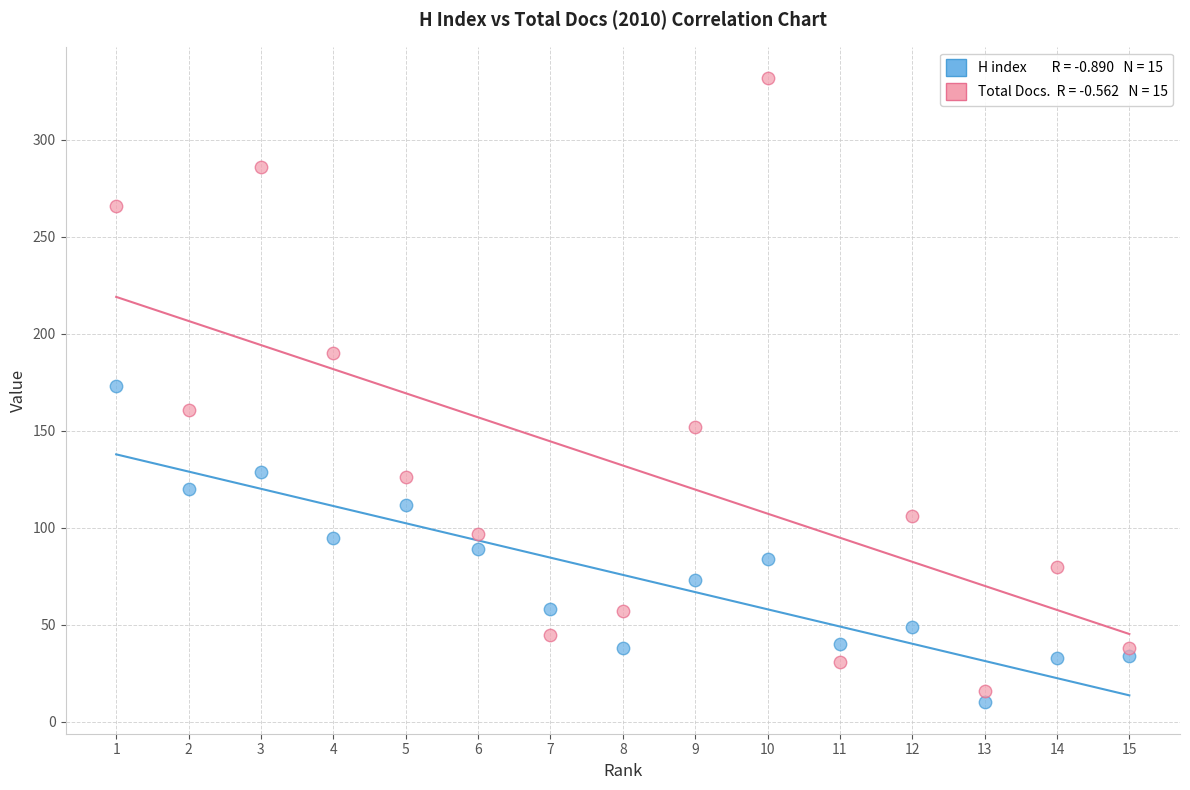

Across all data points, what is the range of X values (max minus min)?

14